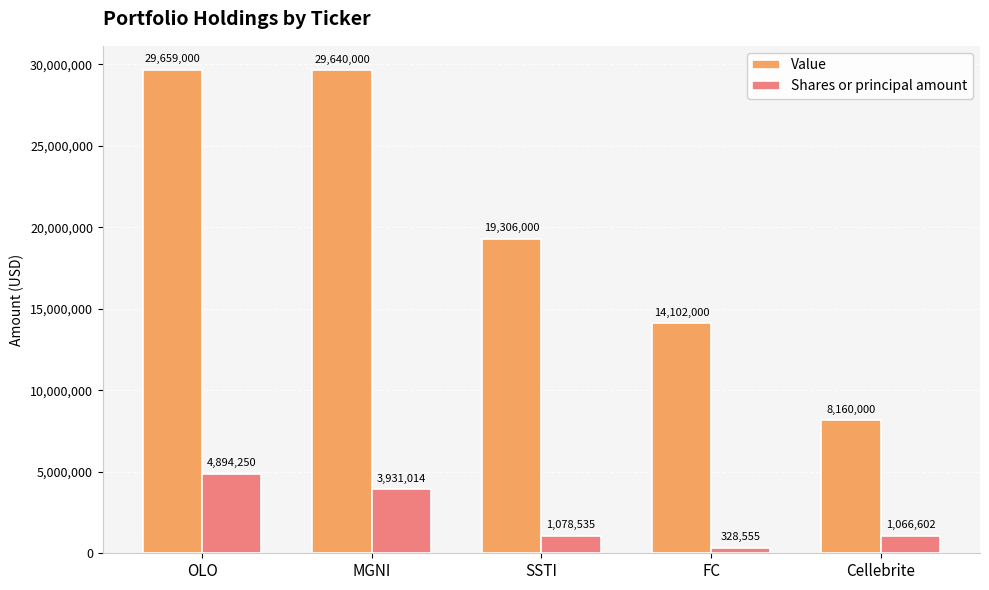

How many series are shown in this chart?

2